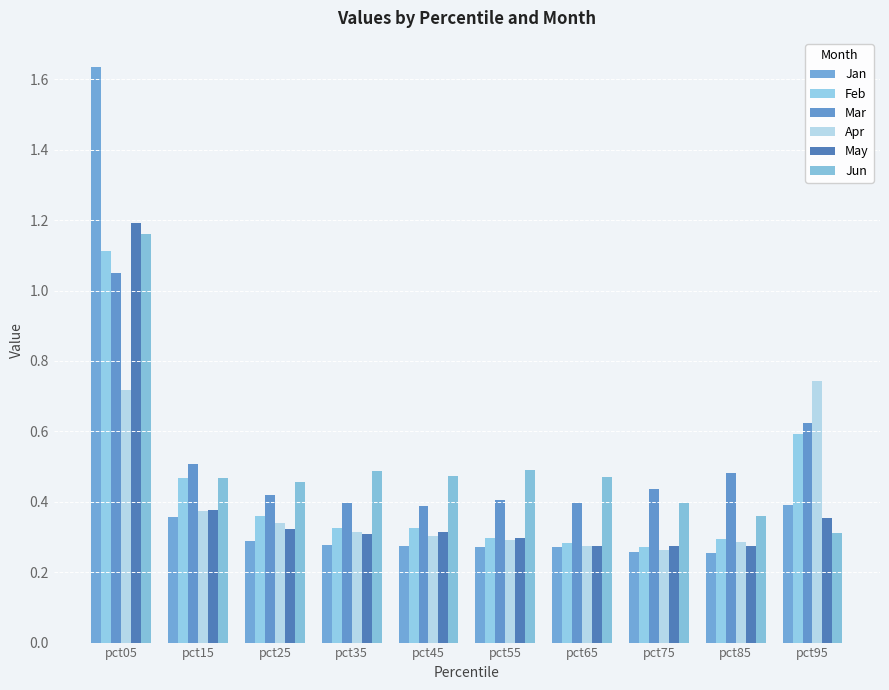

How many bars are there in each group?

6